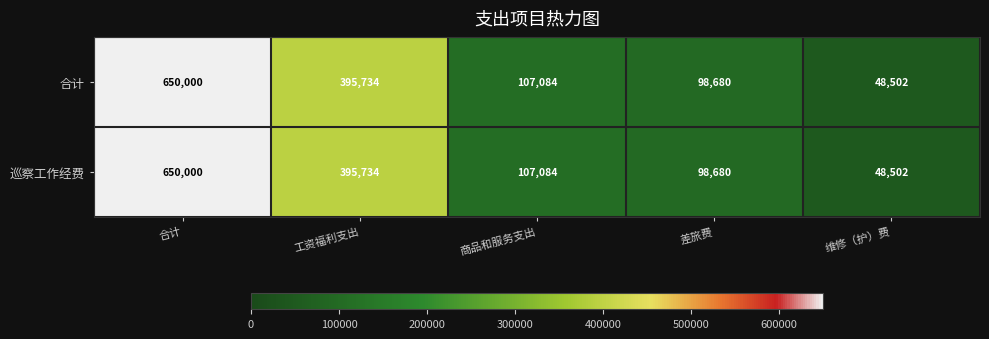

What is the total value across all series at 商品和服务支出?

214168